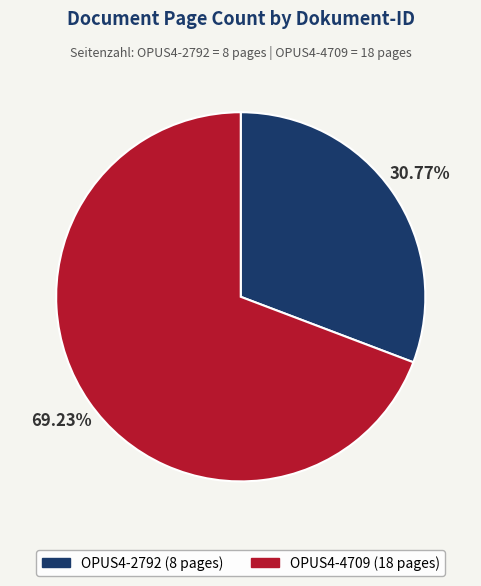

To the nearest percent, what is the difference between the largest and smallest slice percentages?

38%